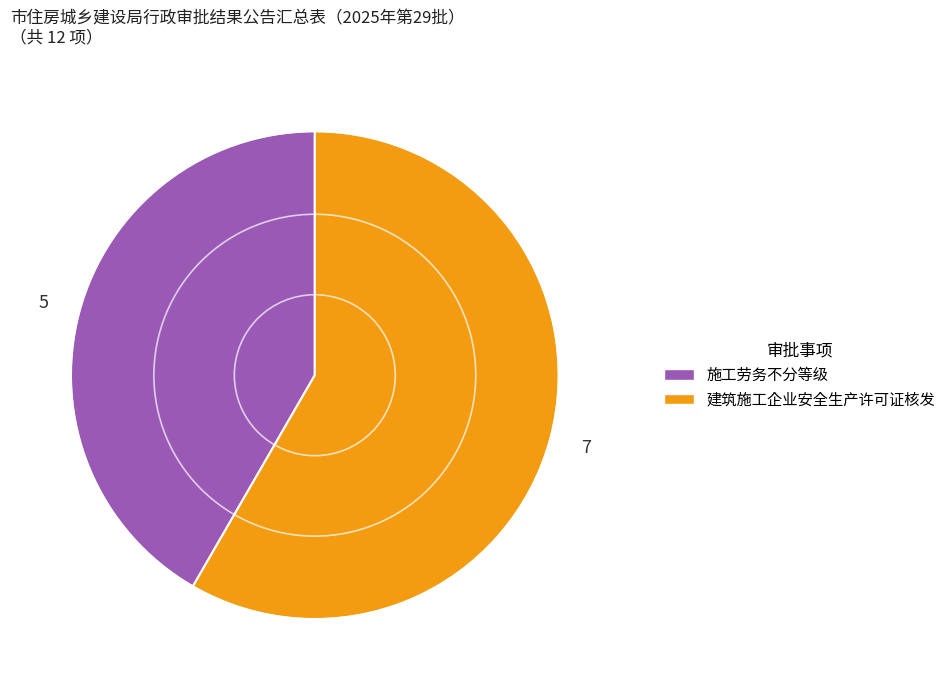

Rank the categories by value from lowest to highest.

施工劳务不分等级, 建筑施工企业安全生产许可证核发